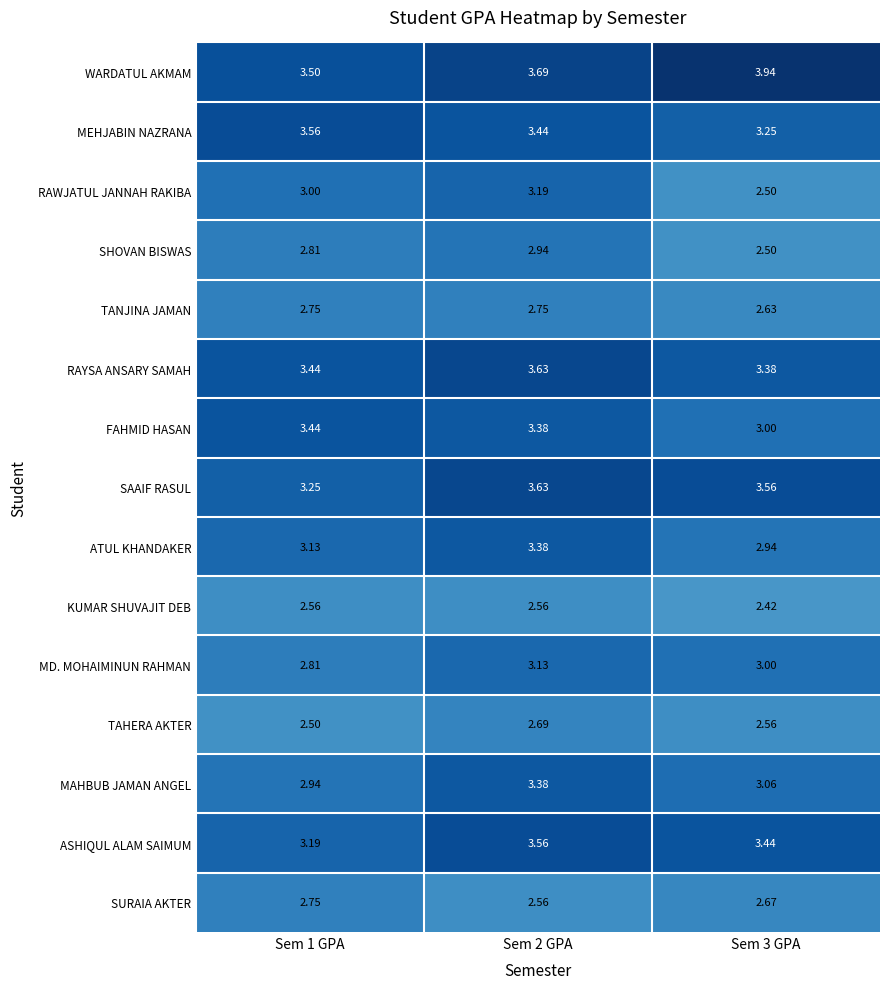

Which series has the largest range (max minus min)?

RAWJATUL JANNAH RAKIBA